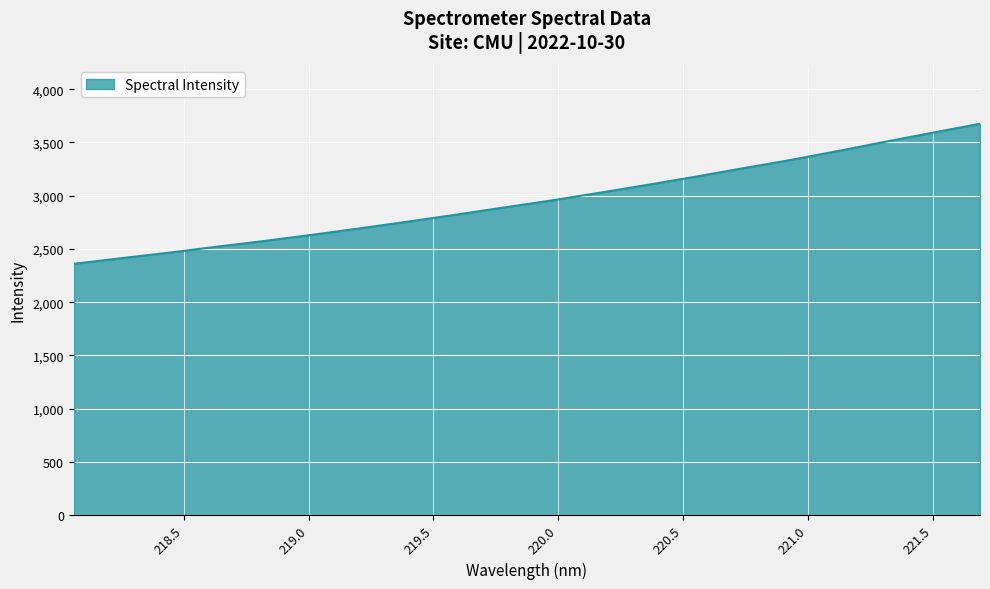

What is the maximum value shown in the chart?

3675.4